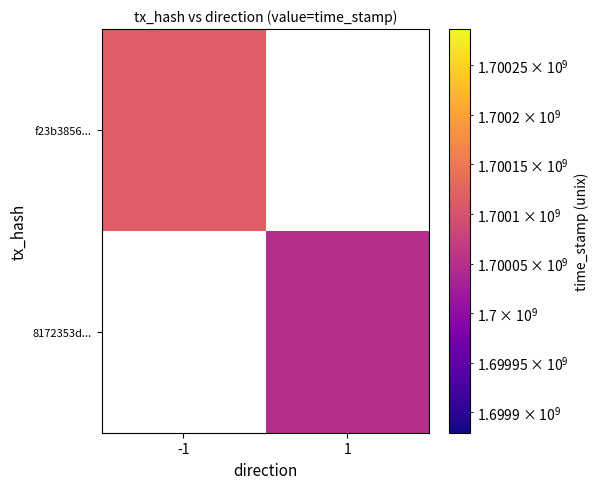

Which has a higher value, 1 or -1?

-1